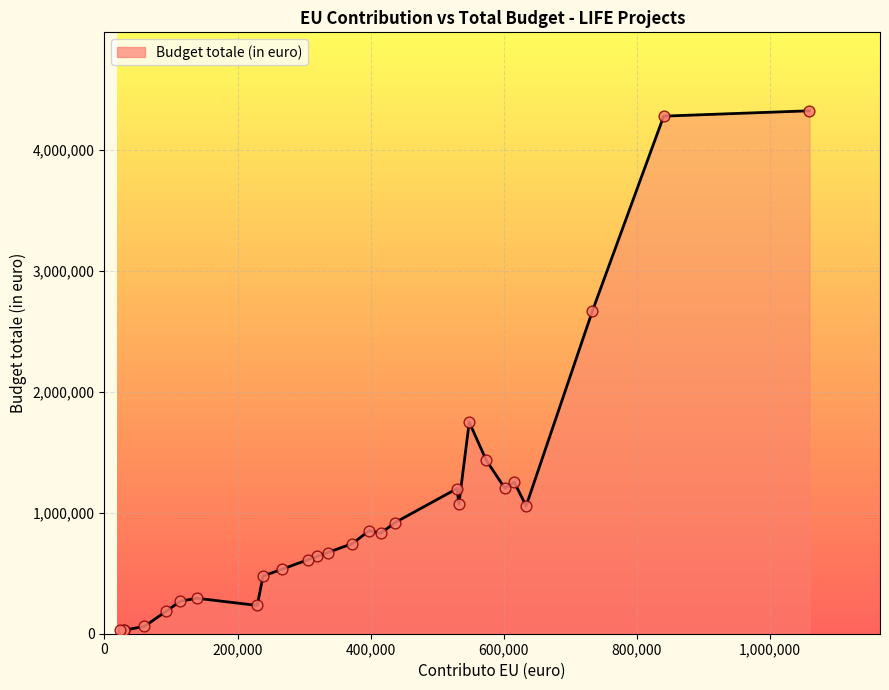

What is the greatest value displayed?

4324532.0